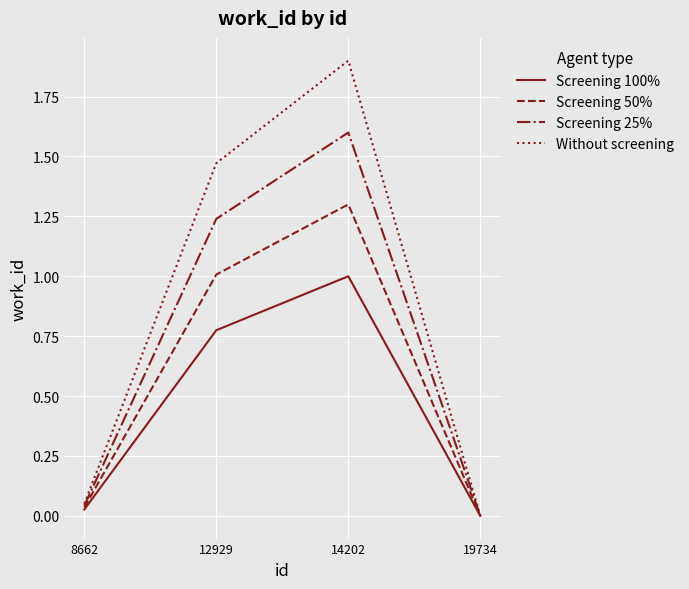

True or false: Without screening has more than 1 interior local peaks.

False